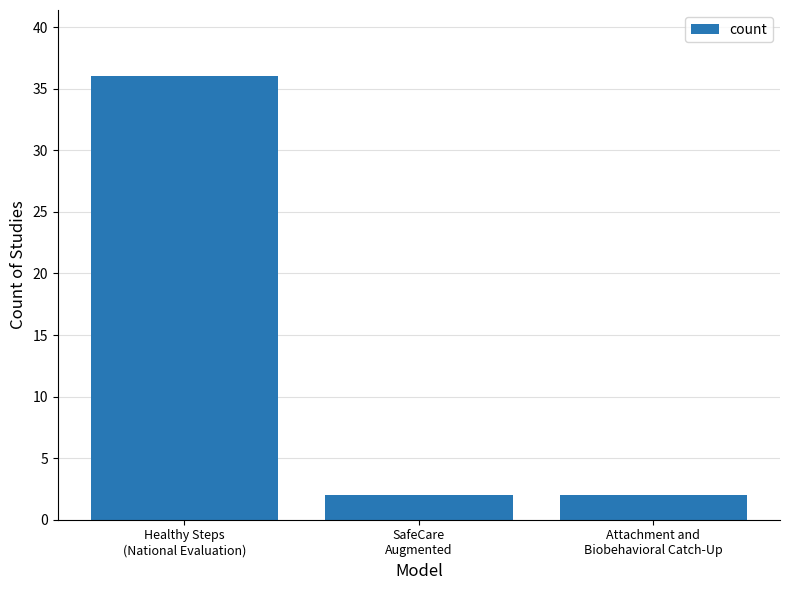

At which category does the chart reach its peak across all series?

Healthy Steps
(National Evaluation)